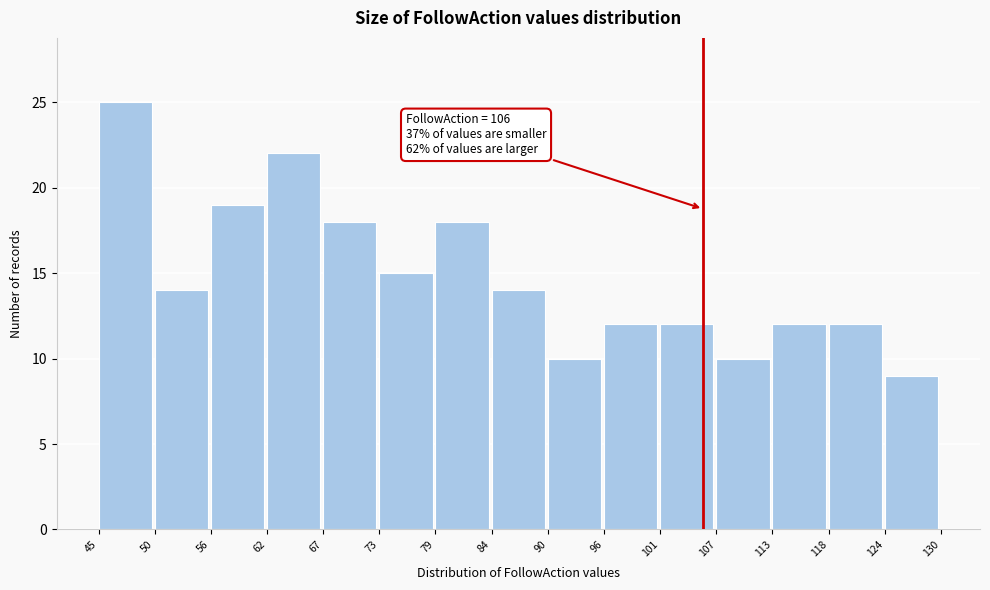

Which range on the x-axis has the tallest bar?

45 to 50